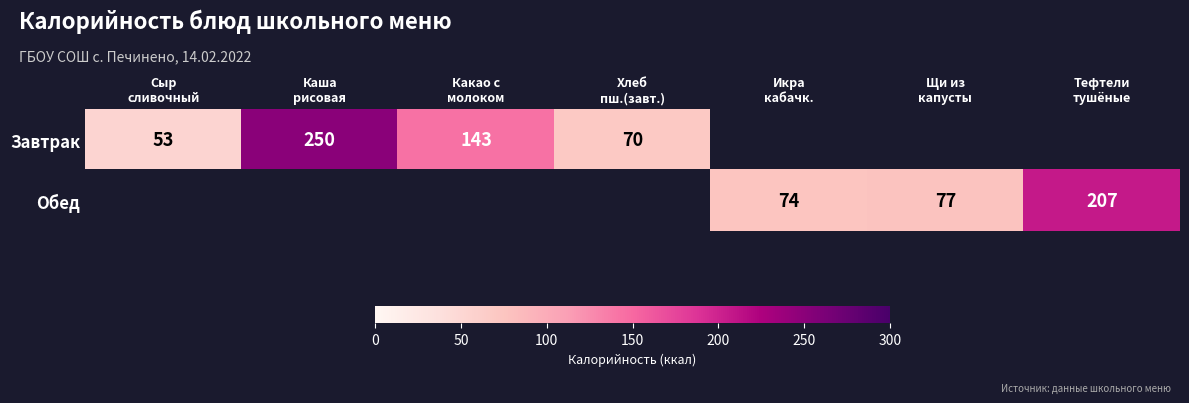

Which series has the widest spread of values?

Завтрак